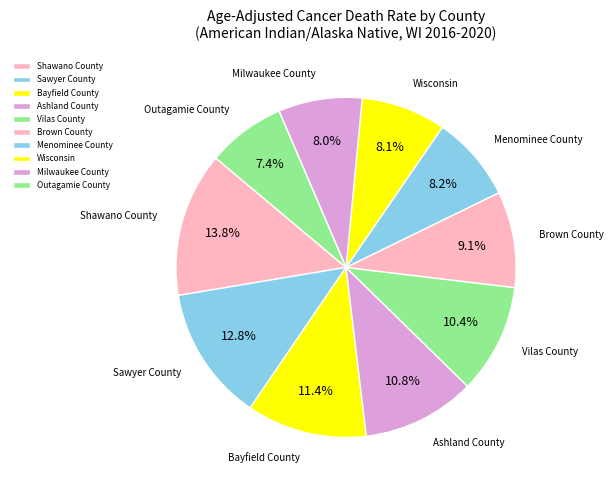

Between Sawyer County and Menominee County, which is larger?

Sawyer County